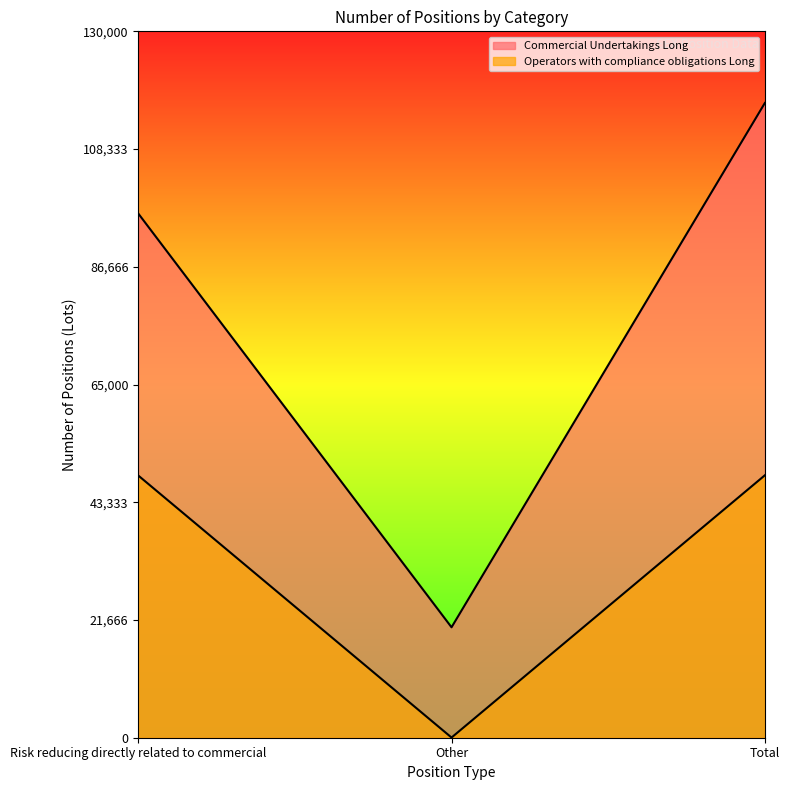

List the series in order of their overall mean, lowest first.

Operators with compliance obligations Long, Commercial Undertakings Long